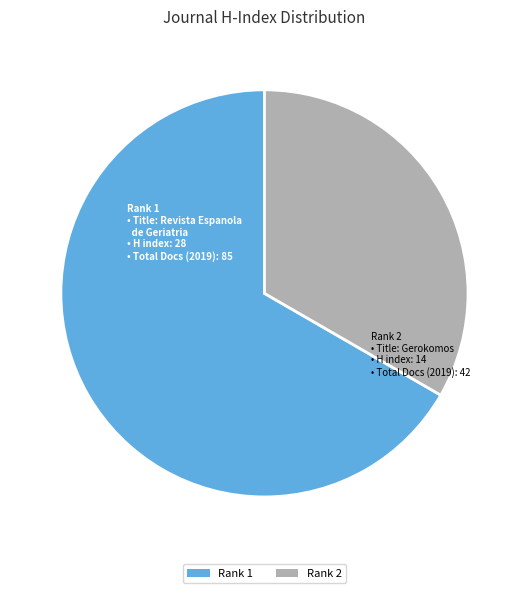

Rank the categories by value from highest to lowest.

Rank 1, Rank 2